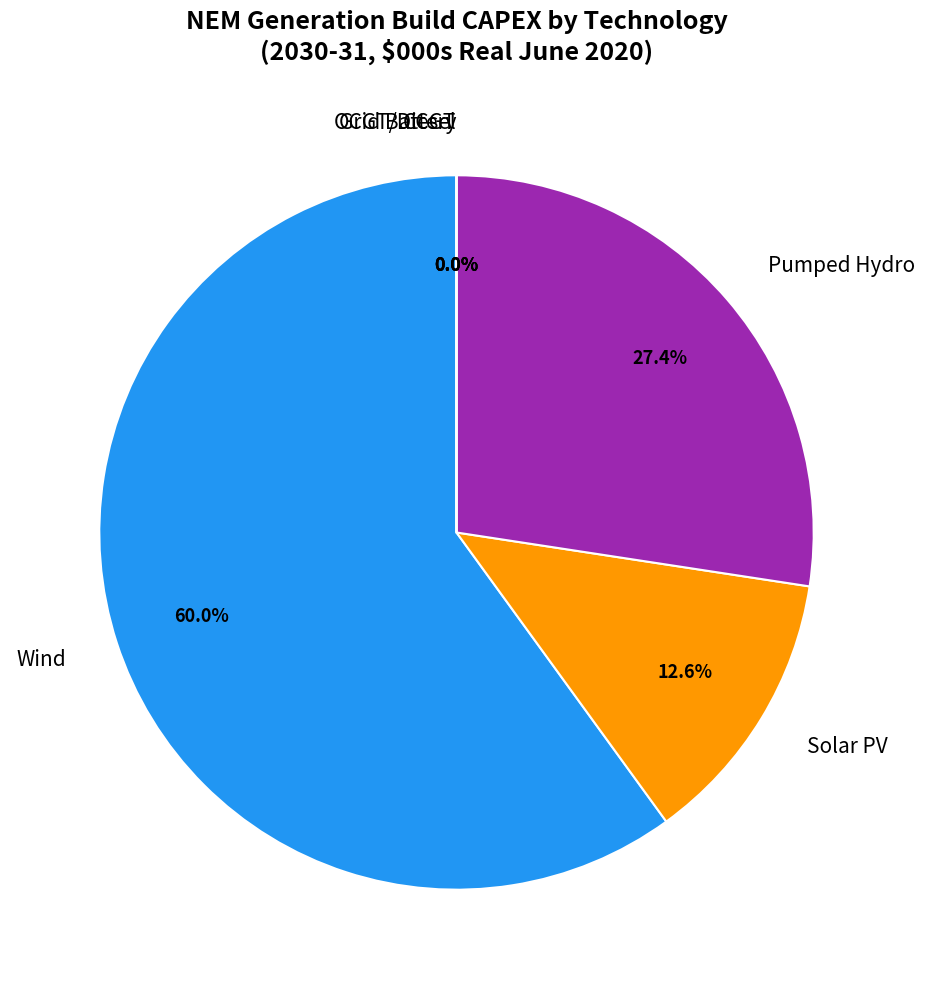

How much of the chart is everything except CCGT?

100.0%